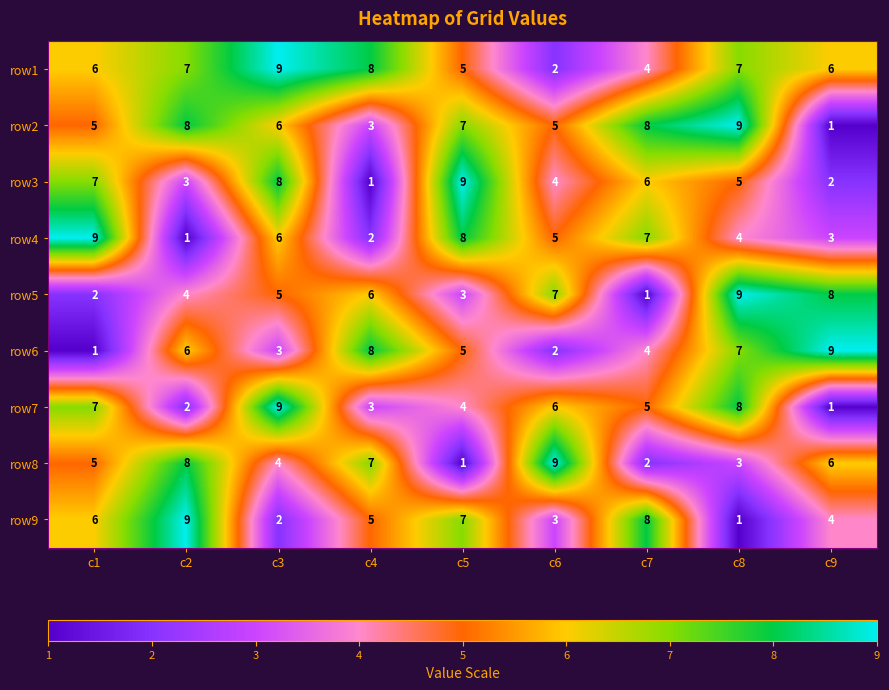

What is the sum of all row1 values?

54